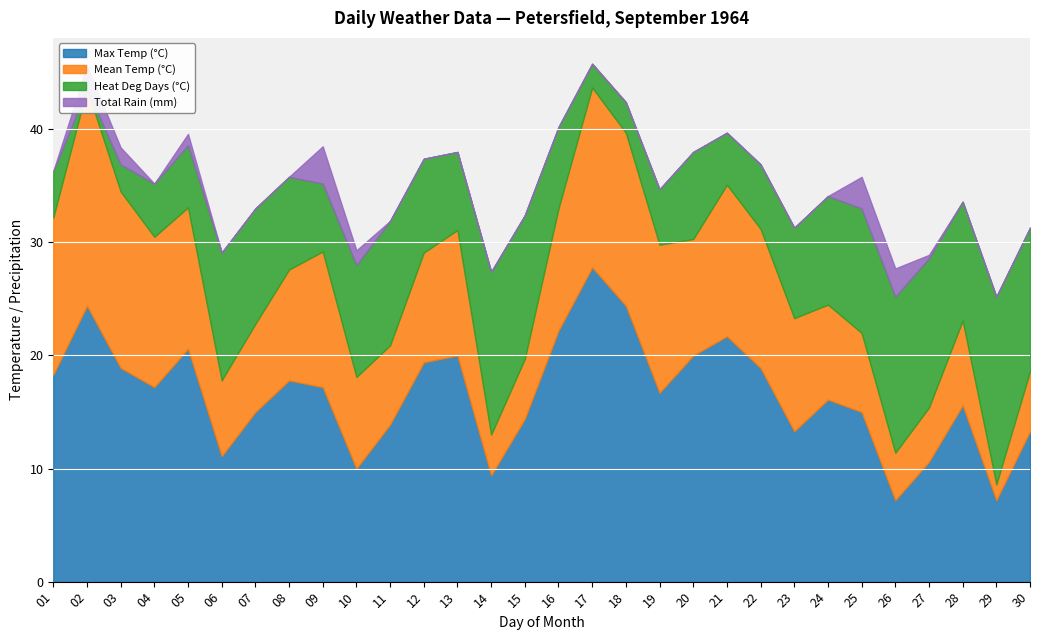

The value of Total Rain (mm) at 10 is 1.3. True or false?

True